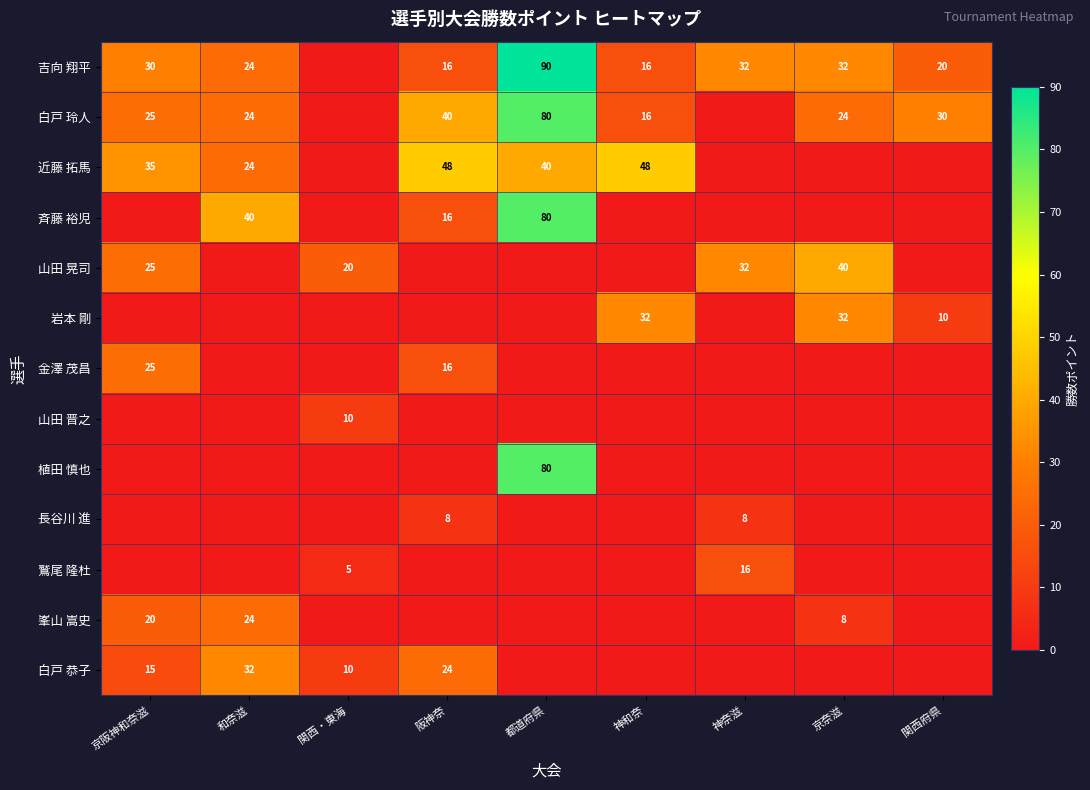

The 峯山 嵩史 series shows 24 at 和奈滋. True or false?

True